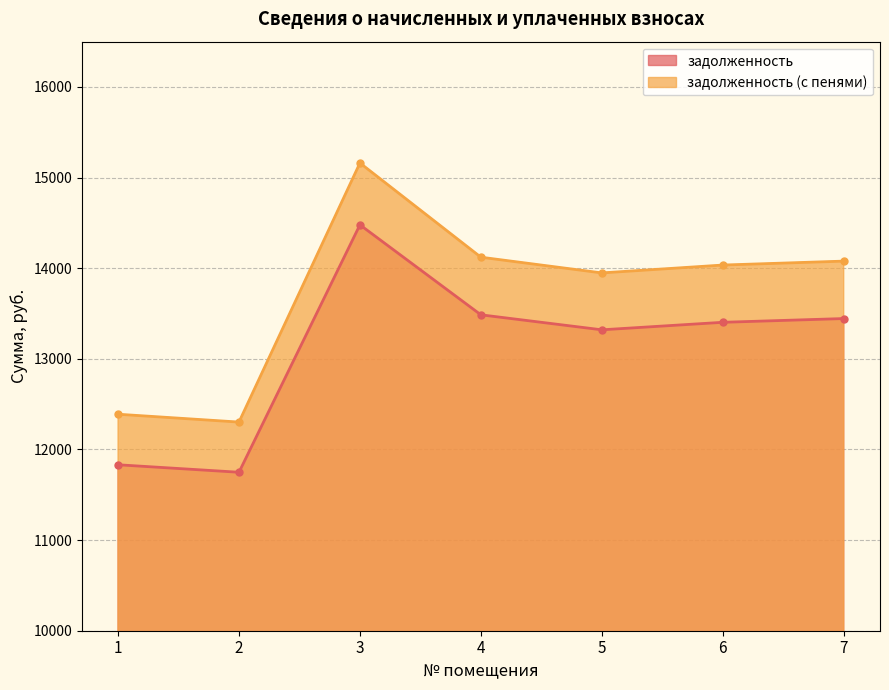

What are all the series names shown in the legend?

задолженность, задолженность (с пенями)